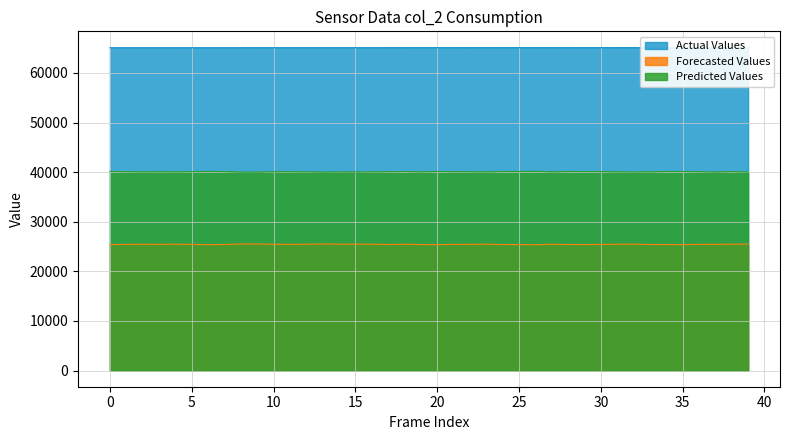

What is the lowest value of the Predicted Values series?

40002